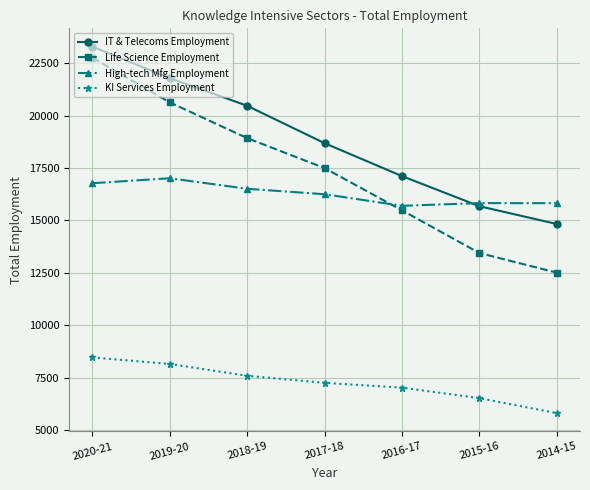

What is the spread (max minus min) of values at 2020-21?

14817